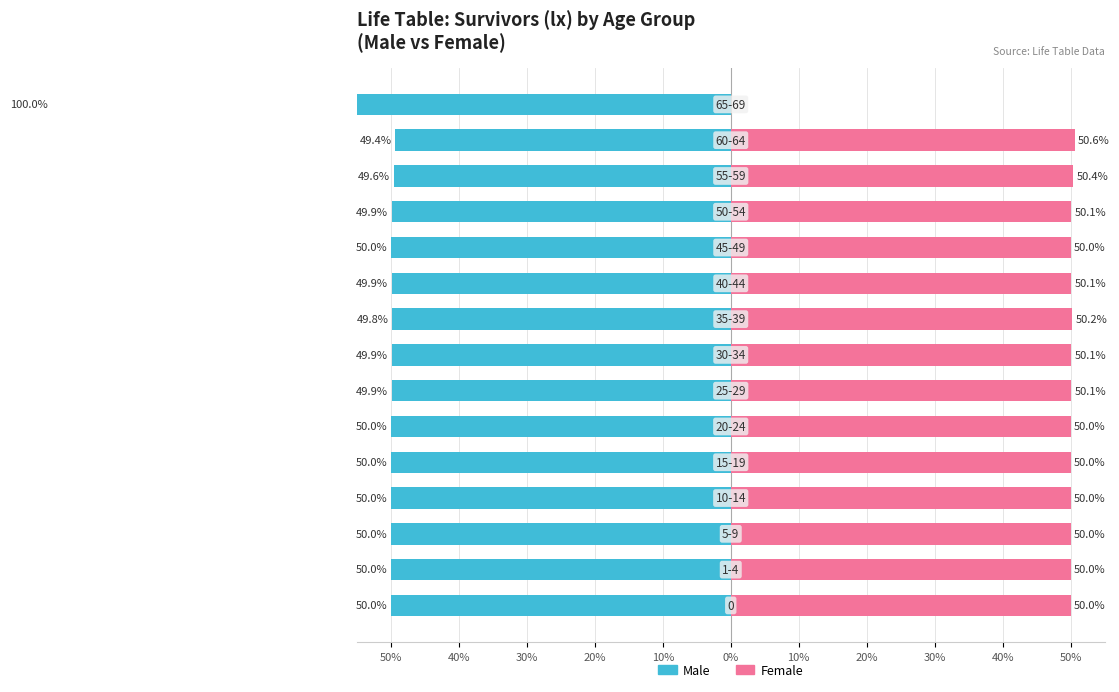

How many values in the Female series exceed 50?

7